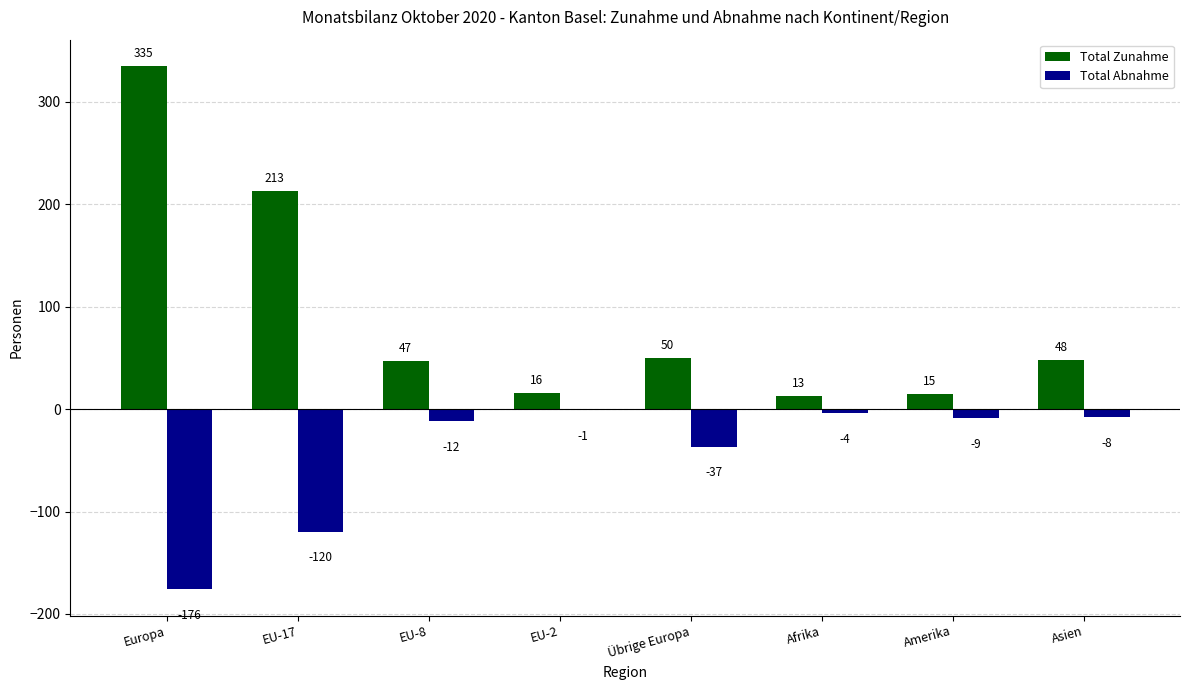

What is the difference between the Total Zunahme values at Asien and Afrika?

35